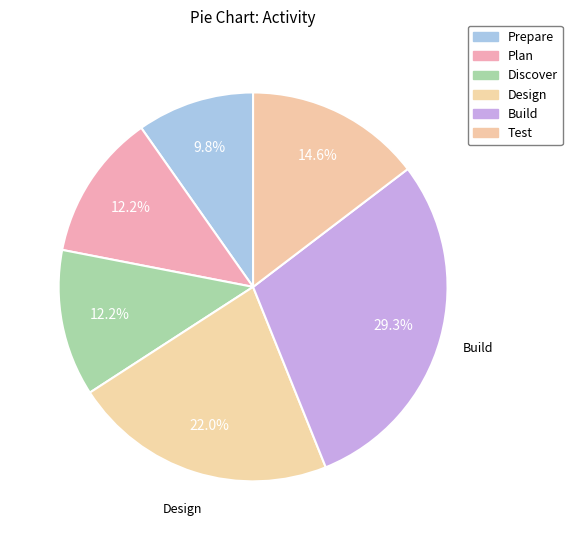

Which slice is the smallest?

Prepare